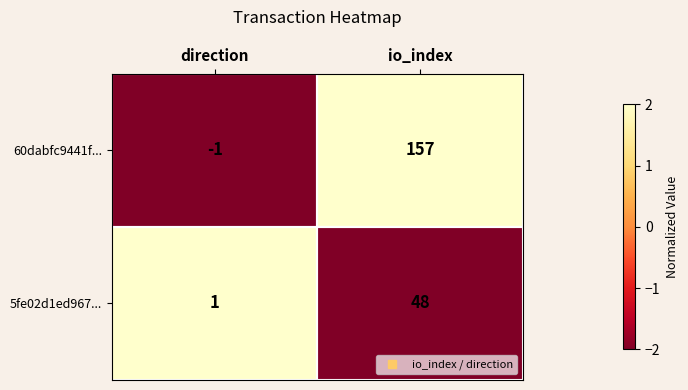

Count the number of categories in the chart.

2